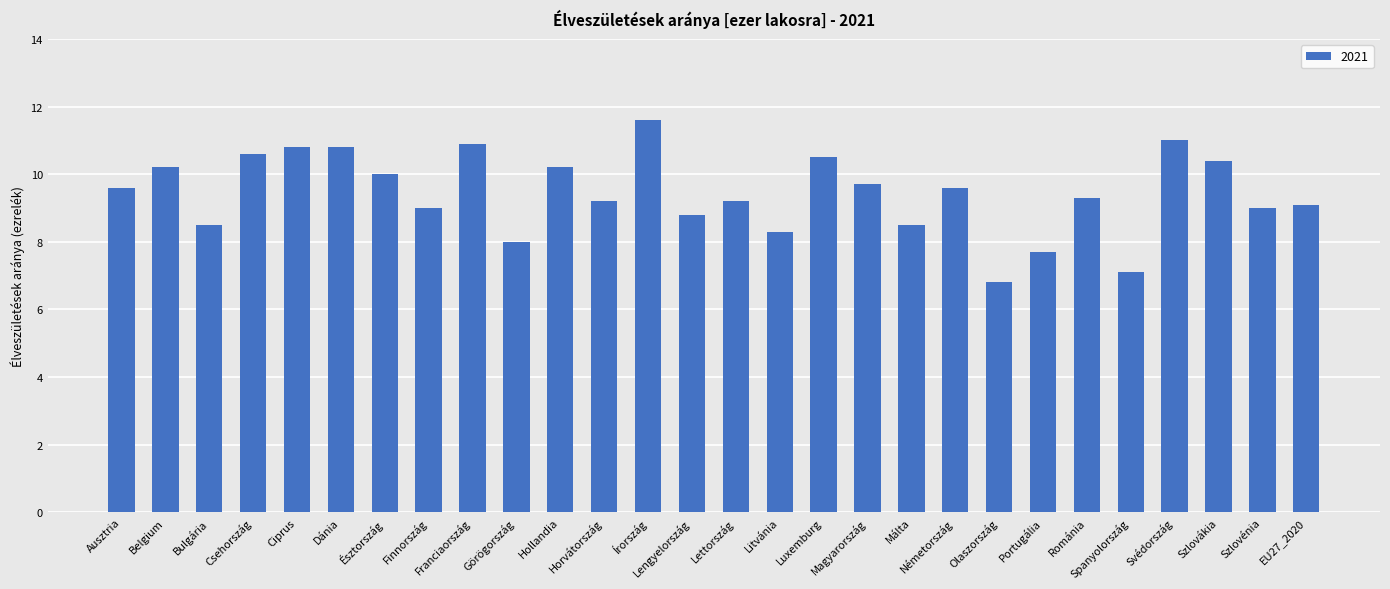

True or false: the data shows 4.1 at Lettország.

False